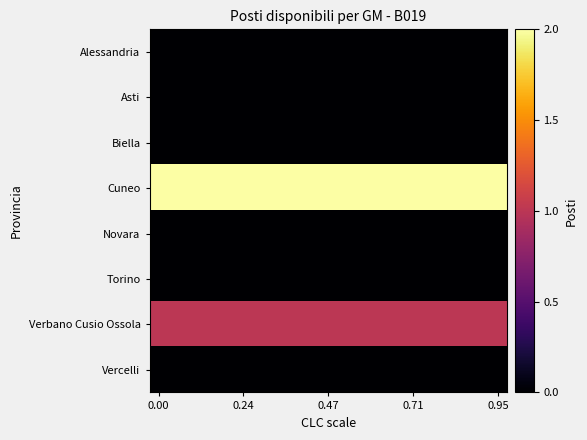

Which series has the largest total across all categories?

Cuneo